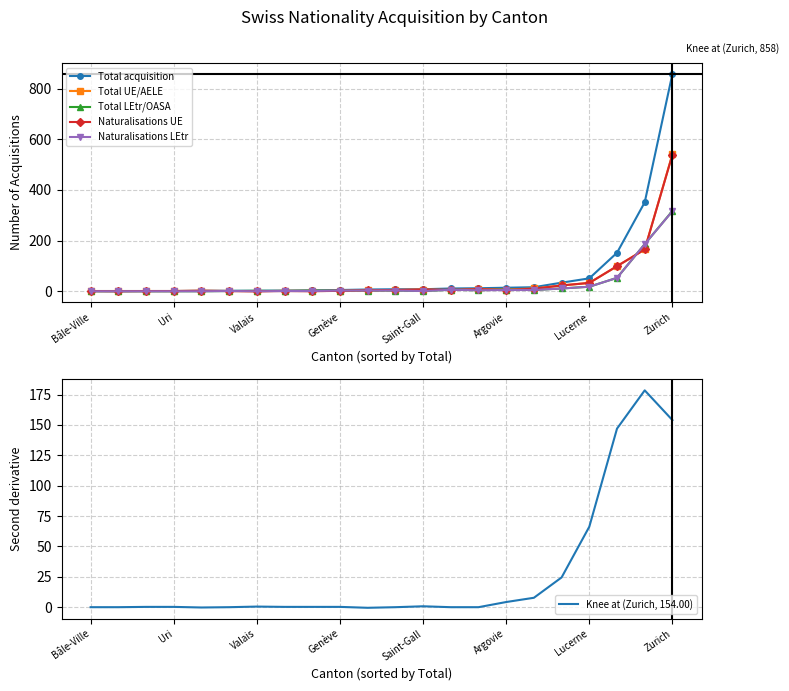

Which series ends up on top after the final intersection of Naturalisations LEtr and Second derivative?

Naturalisations LEtr